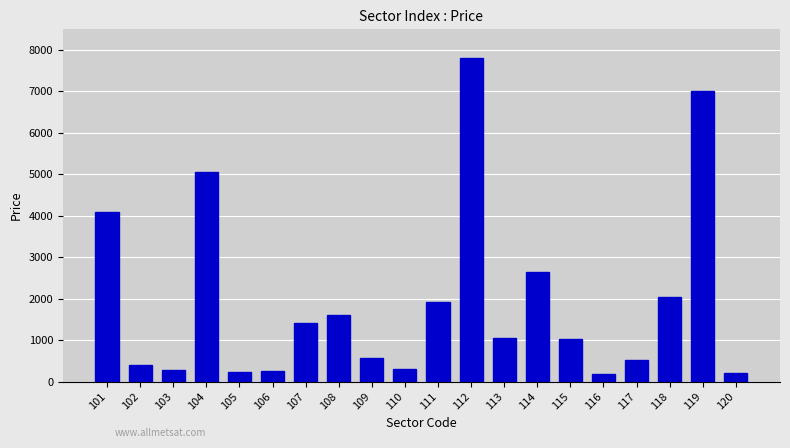

What is the change in value from 108 to 111?

+312